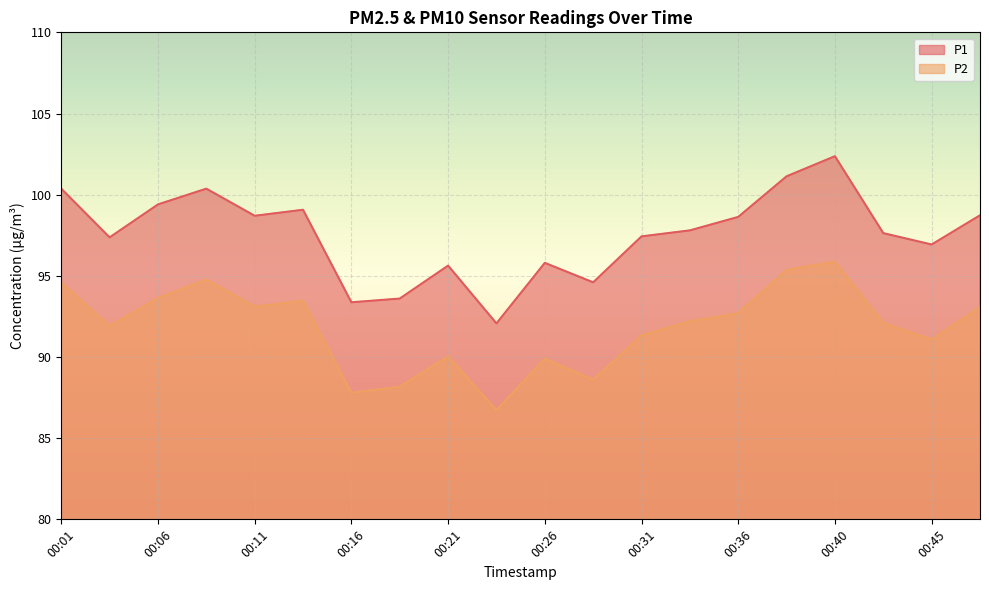

What is the spread (max minus min) of values at 00:28?

6.0